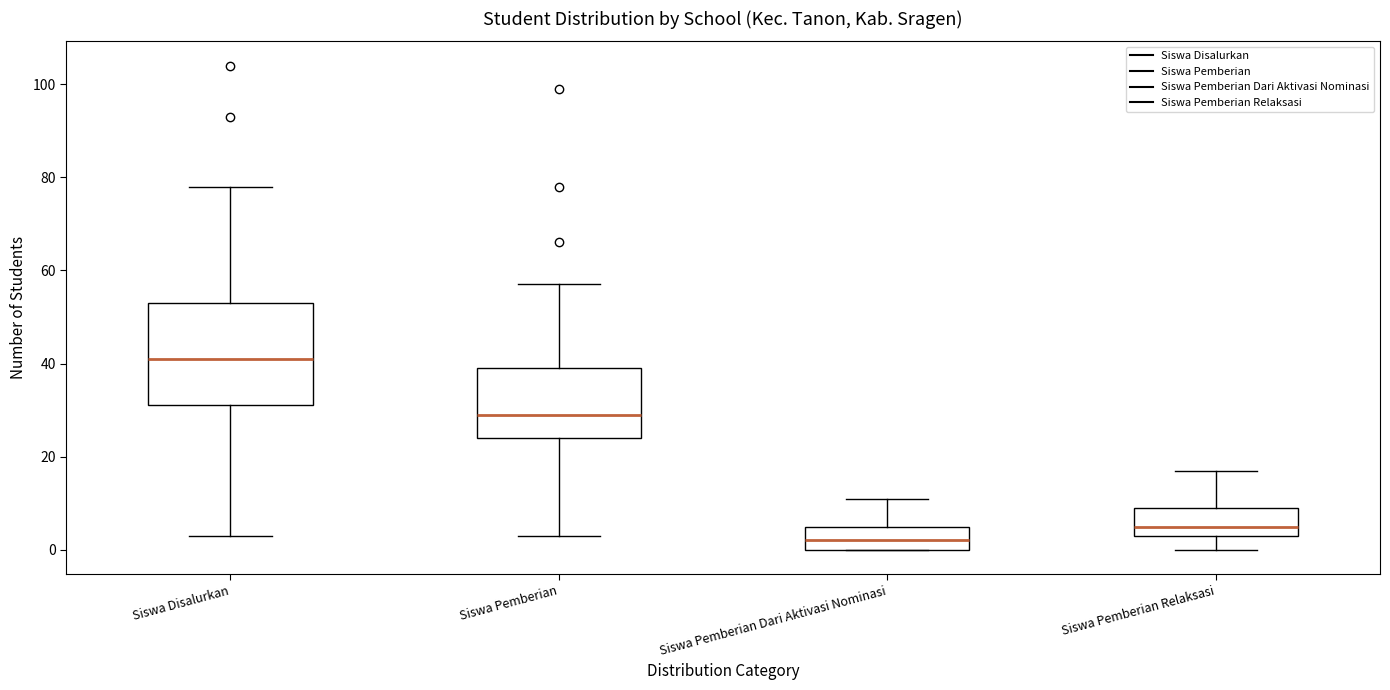

Which box has the highest median line?

Siswa Disalurkan